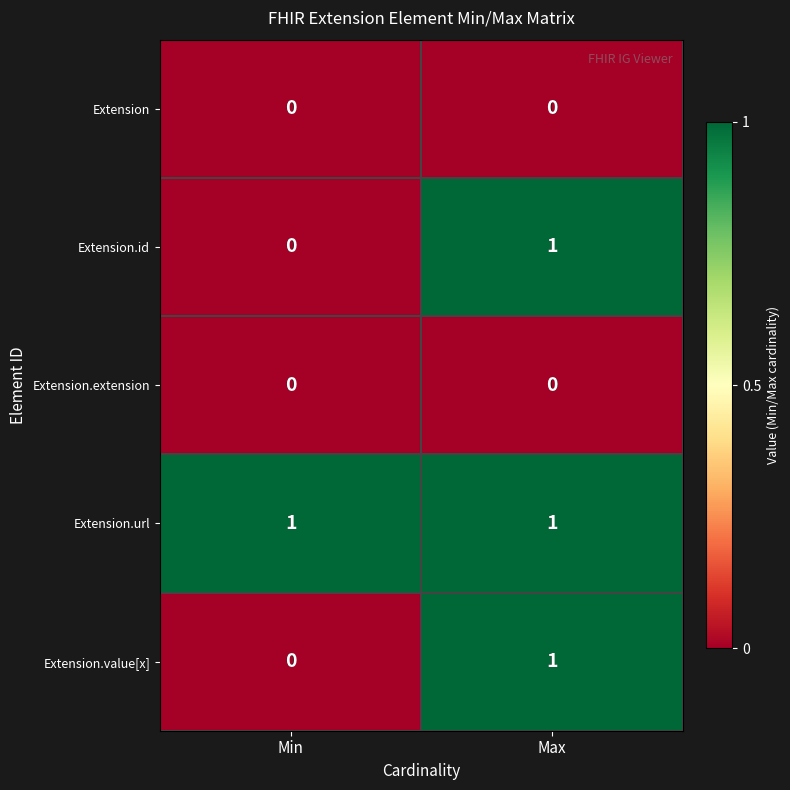

Which category has the lowest value in the Extension.value[x] series?

Min